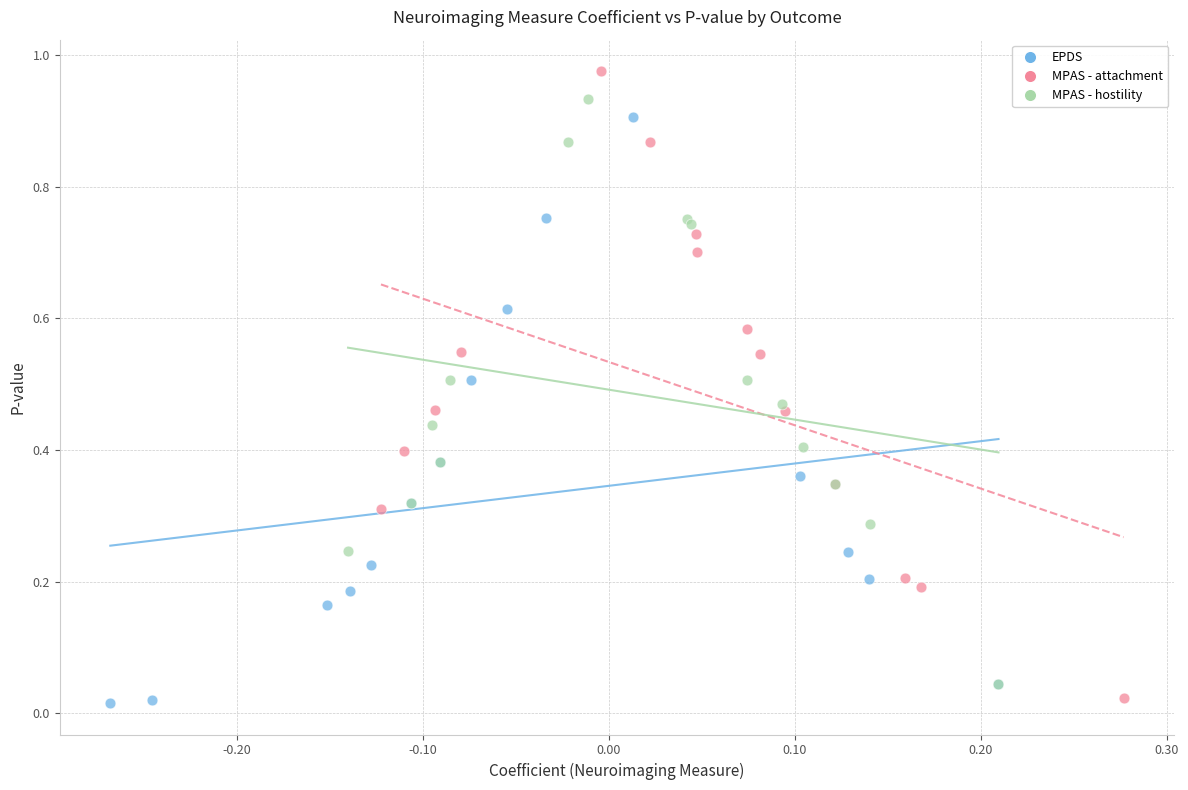

Which series has the largest Y range (max minus min)?

MPAS - attachment